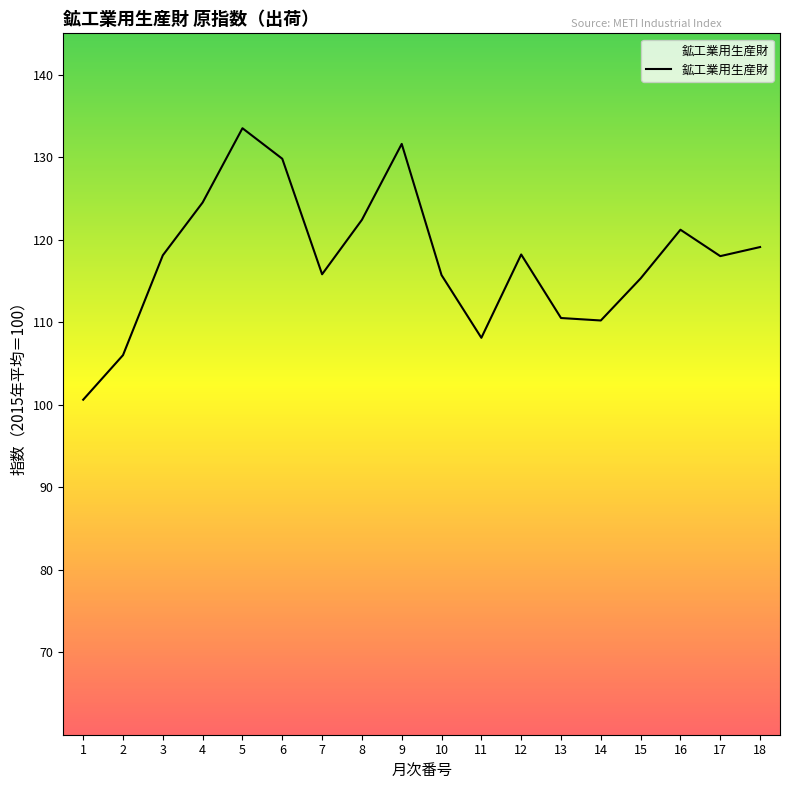

Approximately how many times larger is the value at 4 compared to 5?

0.9